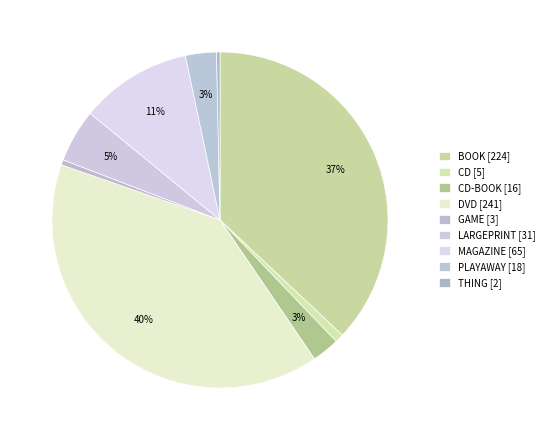

What is the smallest slice in the pie chart?

THING